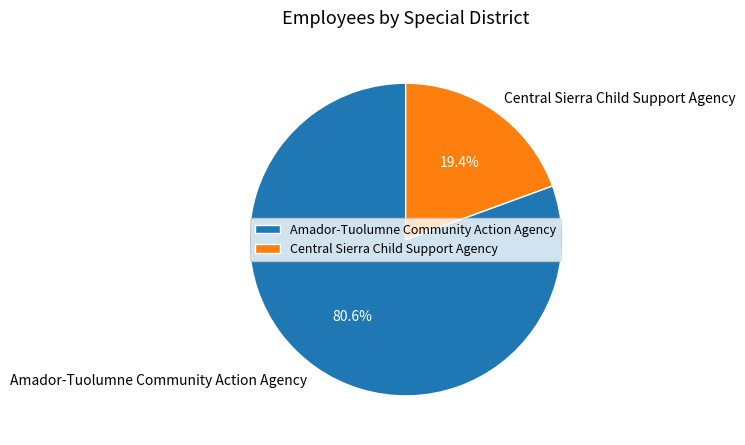

To the nearest percent, what is the combined percentage of Central Sierra Child Support Agency and Amador-Tuolumne Community Action Agency?

100%